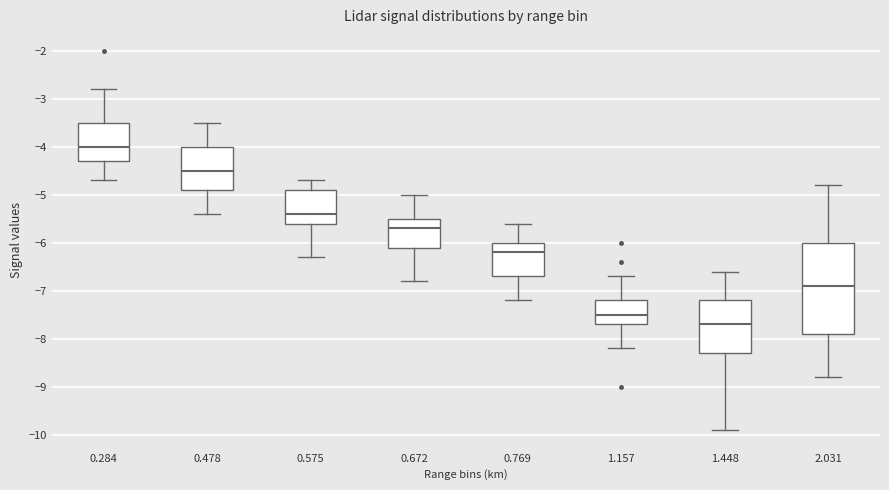

Which box has the lowest median line?

1.448